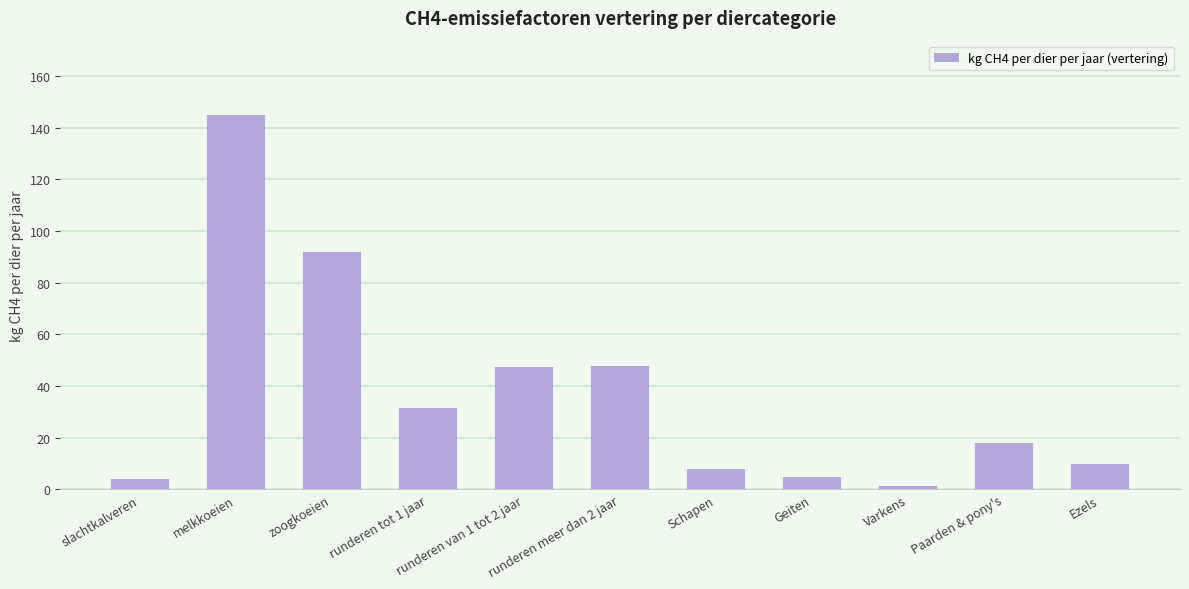

How many bars are there in total?

11